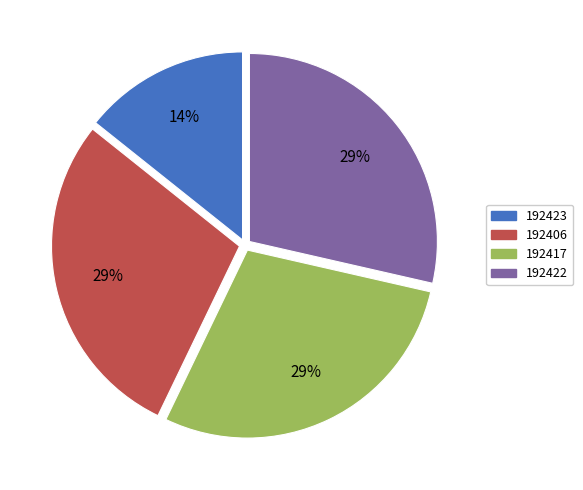

Is there a majority slice in this chart?

No